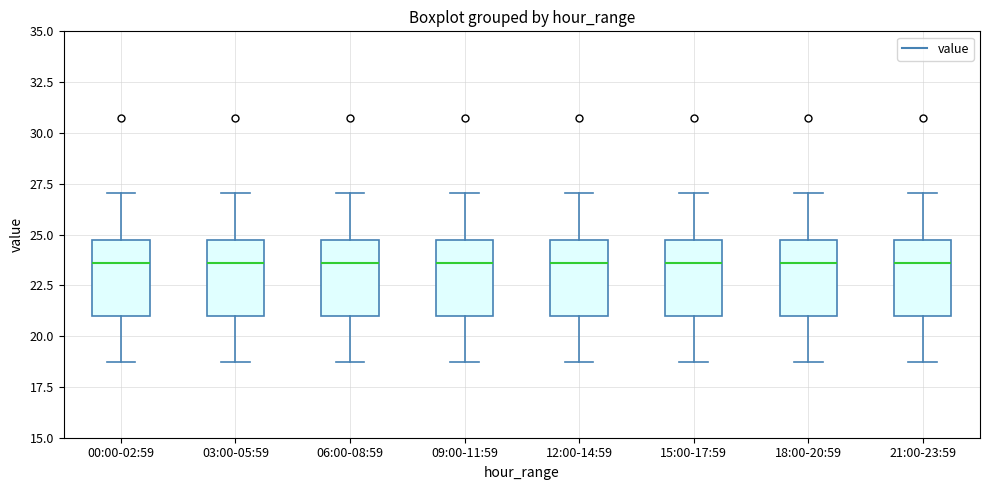

Where does the upper whisker of the box for 21:00-23:59 end on the y-axis? The values are not printed on the chart, so give them approximately, as read against the axis.

27.0